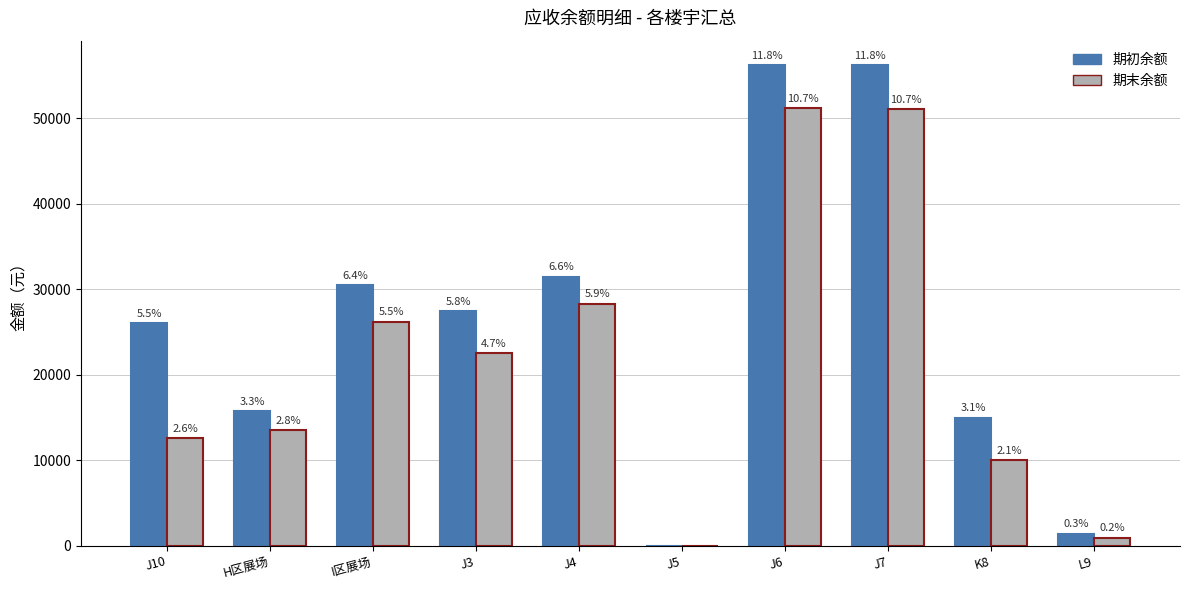

Which has a higher value, J4 or K8?

J4